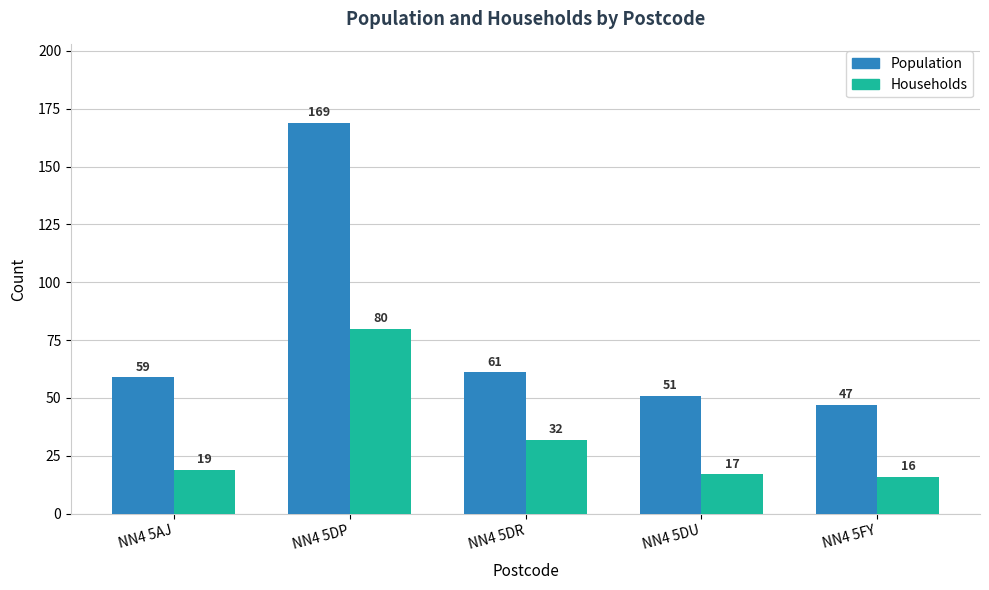

Which series has the largest total across all categories?

Population